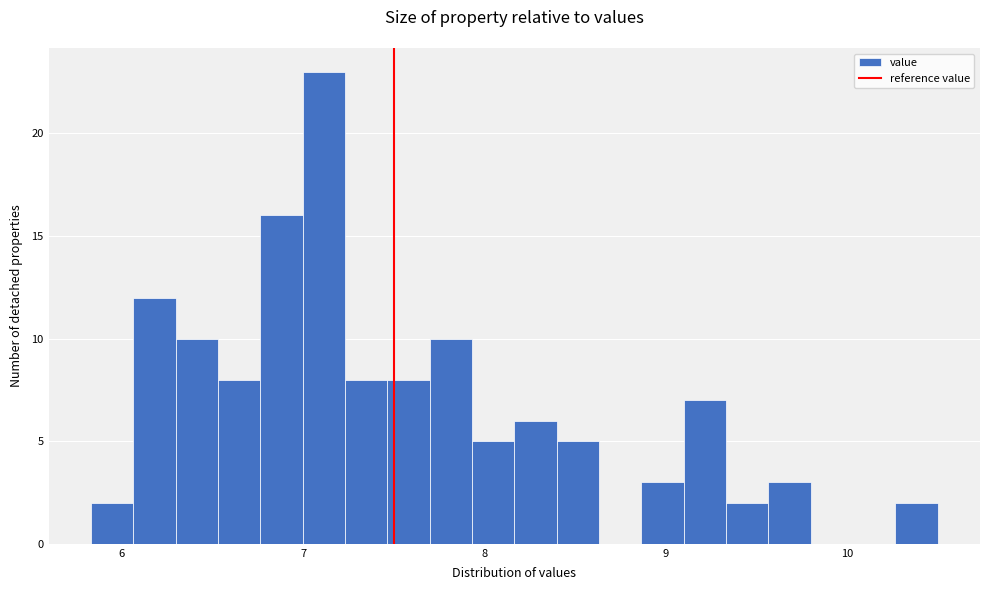

Around what value on the x-axis is the tallest bar? Give the approximate position of its centre, as read against the axis.

7.1